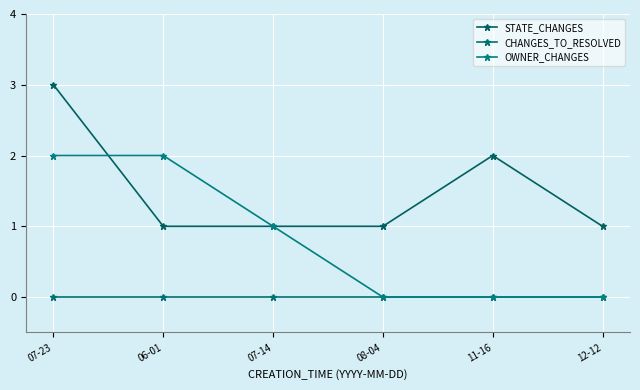

What is the minimum value for STATE_CHANGES?

1